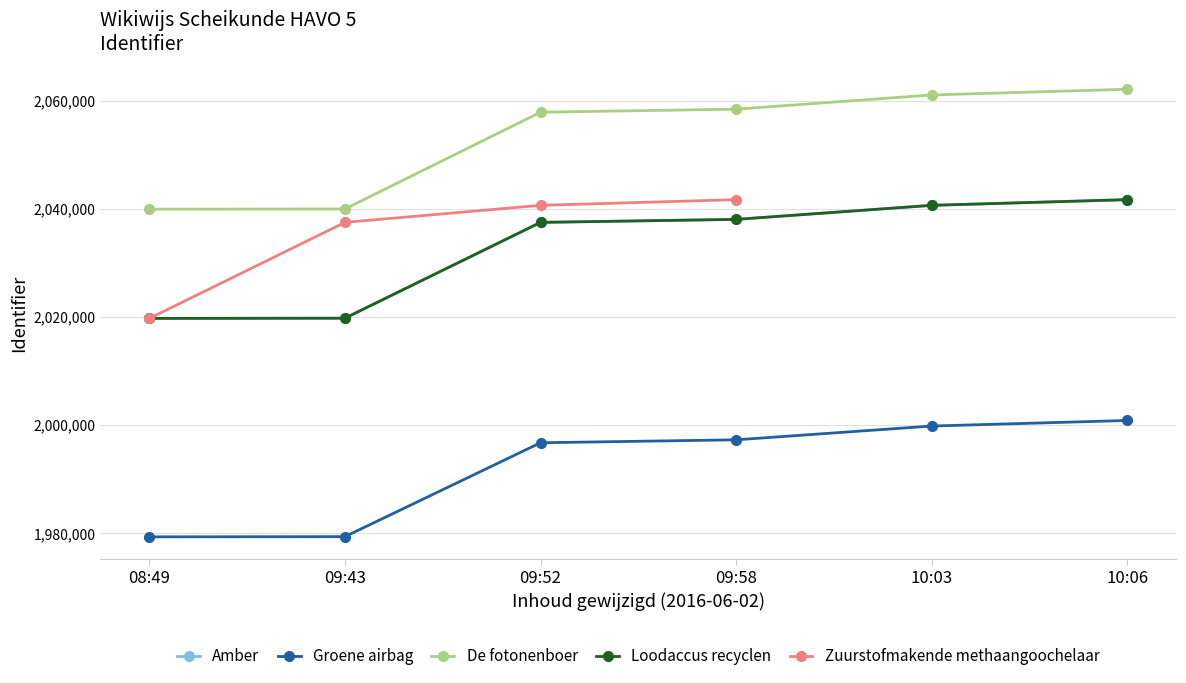

What is the value of the Gepubliceerd point at the 3rd from the left?

2037512